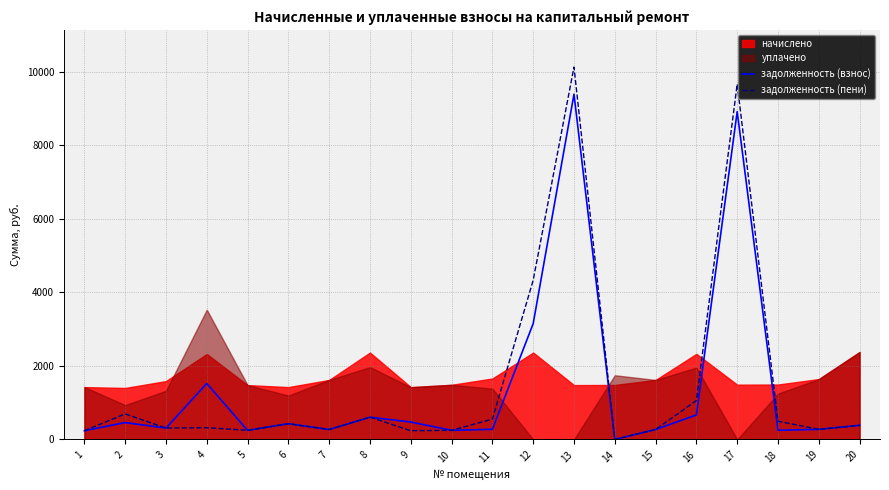

How many positive values does the задолженность (взнос) series have?

19